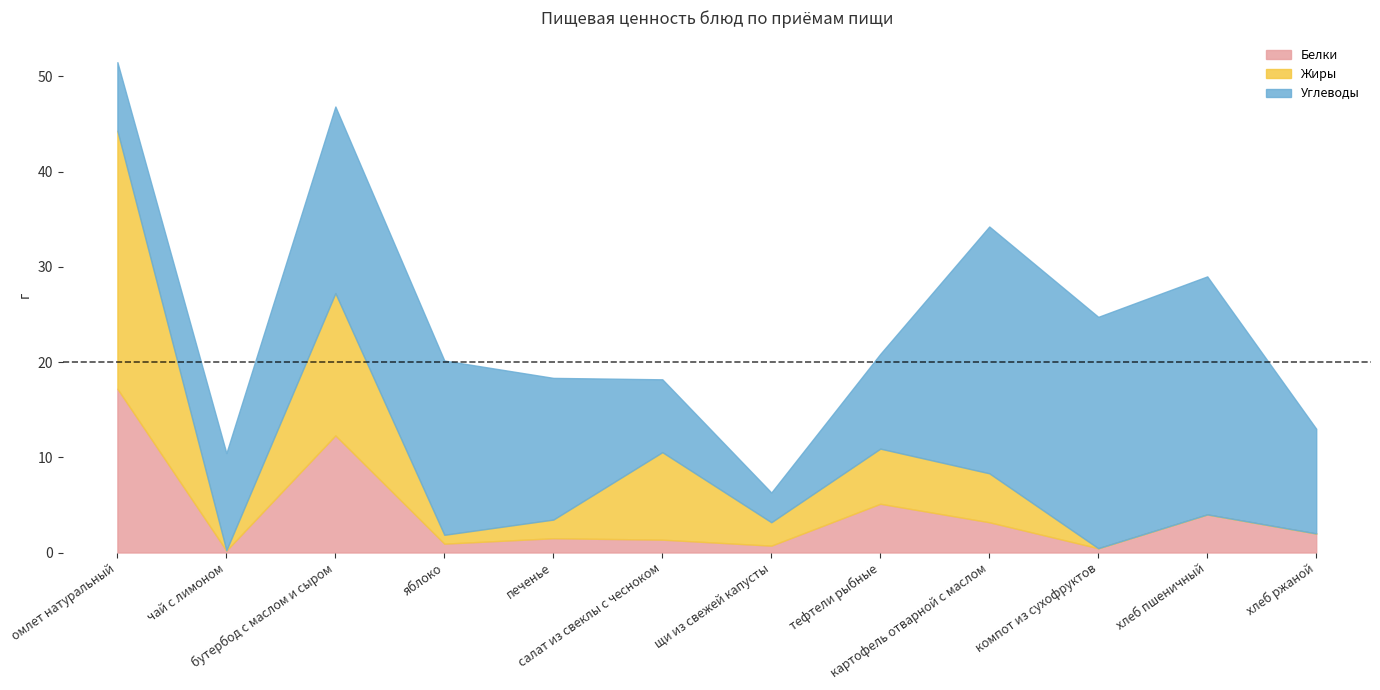

Reading right to left, extract all data points from this chart.

Белки: 2.0	4.0	0.5	3.2	5.1	0.7	1.4	1.5	0.9	12.3	0.2	17.2
Жиры: 0.0	0.0	0.0	5.1	5.8	2.5	9.2	2.0	0.9	14.9	0.0	27.1
Углеводы: 11.0	25.0	24.3	25.9	9.9	3.1	7.7	14.9	18.3	19.6	10.2	7.2